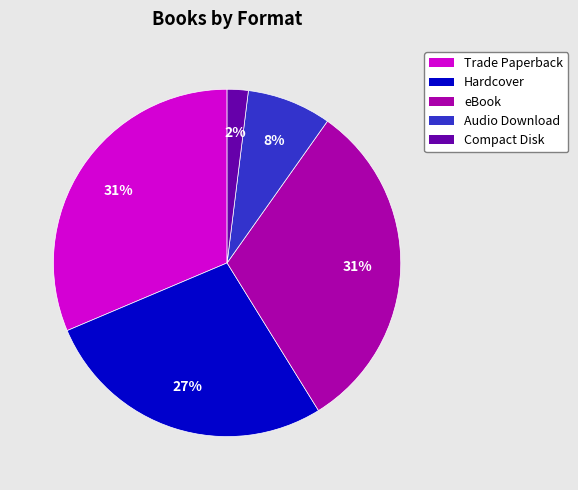

Approximately how many times larger is the value at eBook compared to Trade Paperback?

1.0